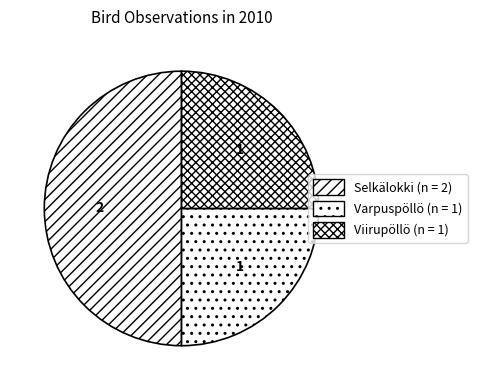

How many segments does this pie chart have?

3